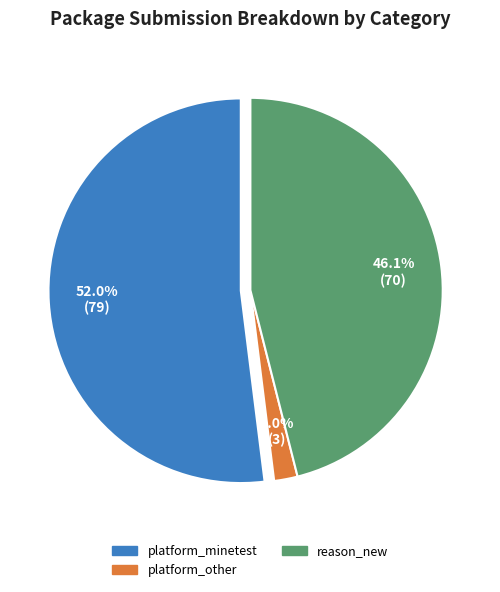

True or false: 15 accounts for 0% of the total.

True